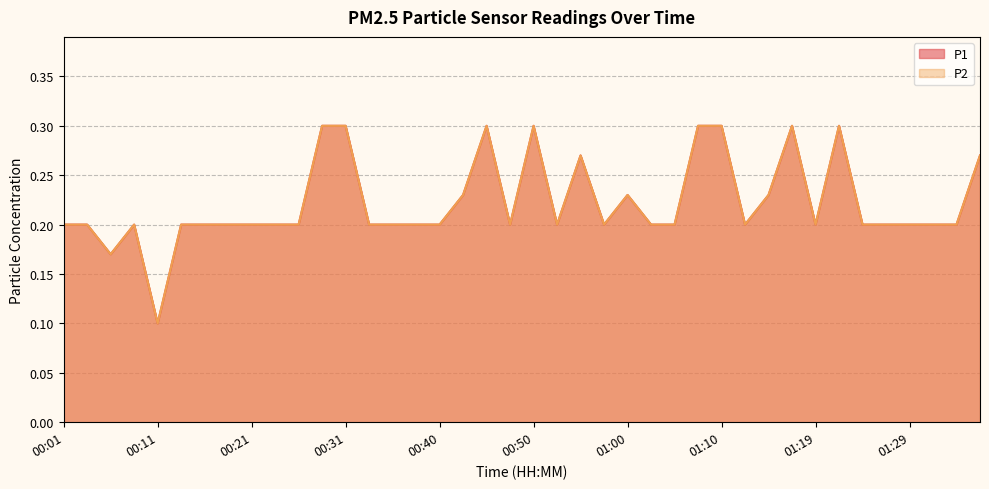

How many categories are shown in the chart?

40